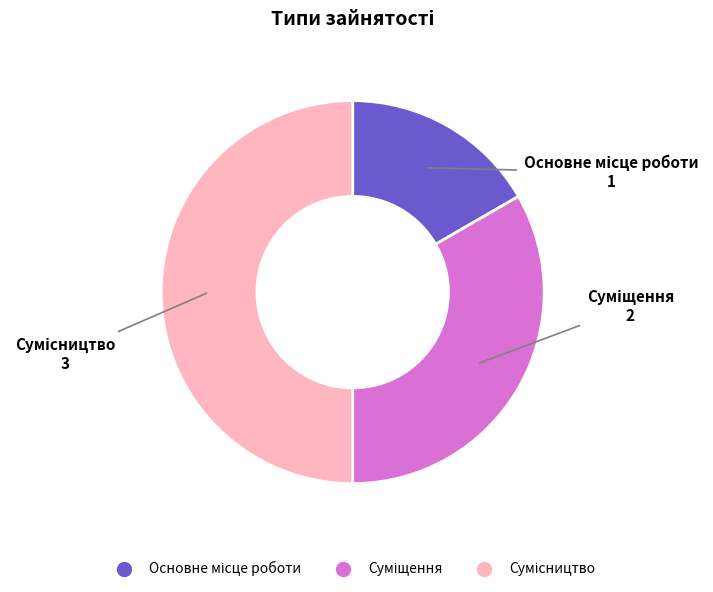

What is the largest slice in the pie chart?

Сумісництво